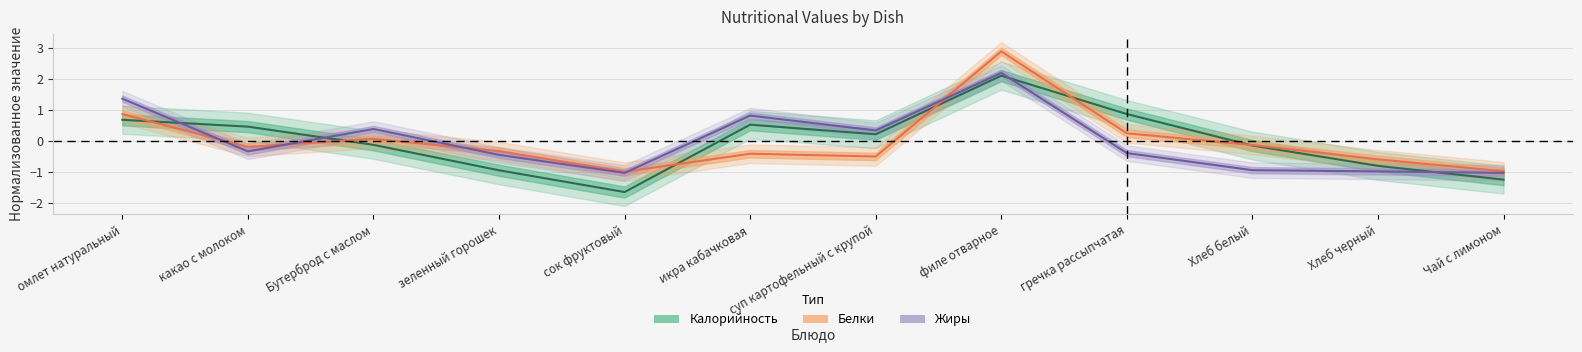

Does the chart display data point markers on the line(s)?

No